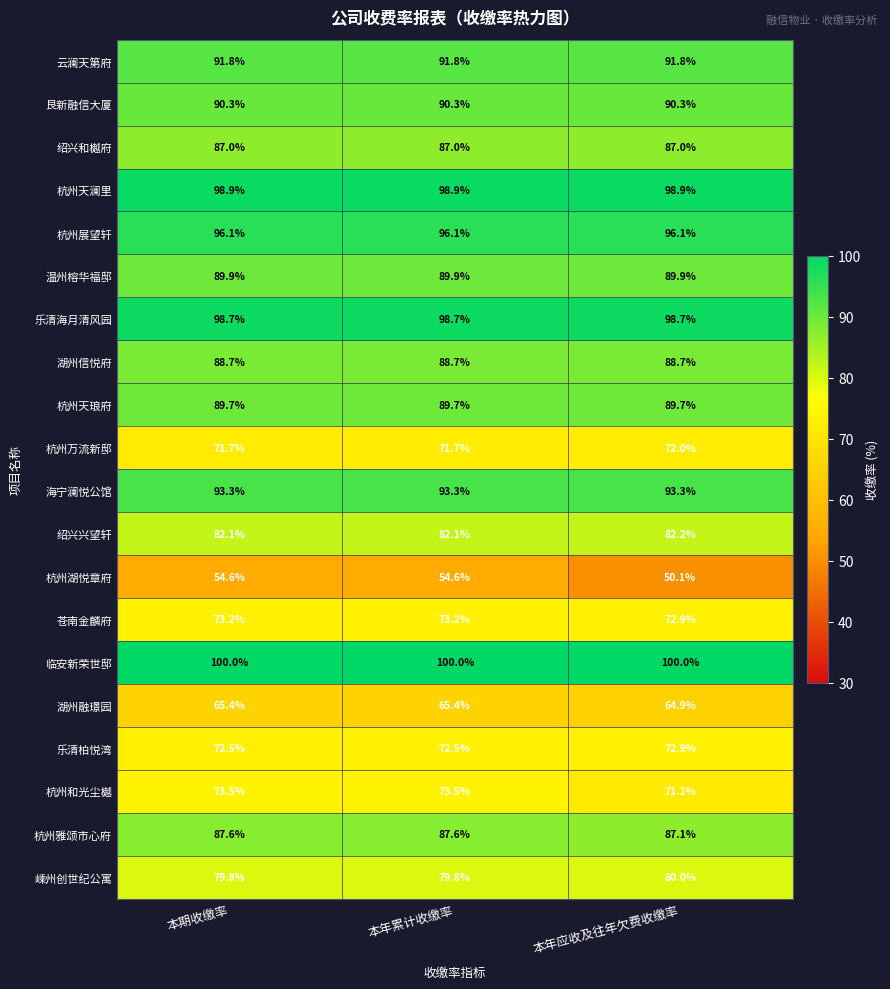

At how many categories does at least one series exceed 98?

3